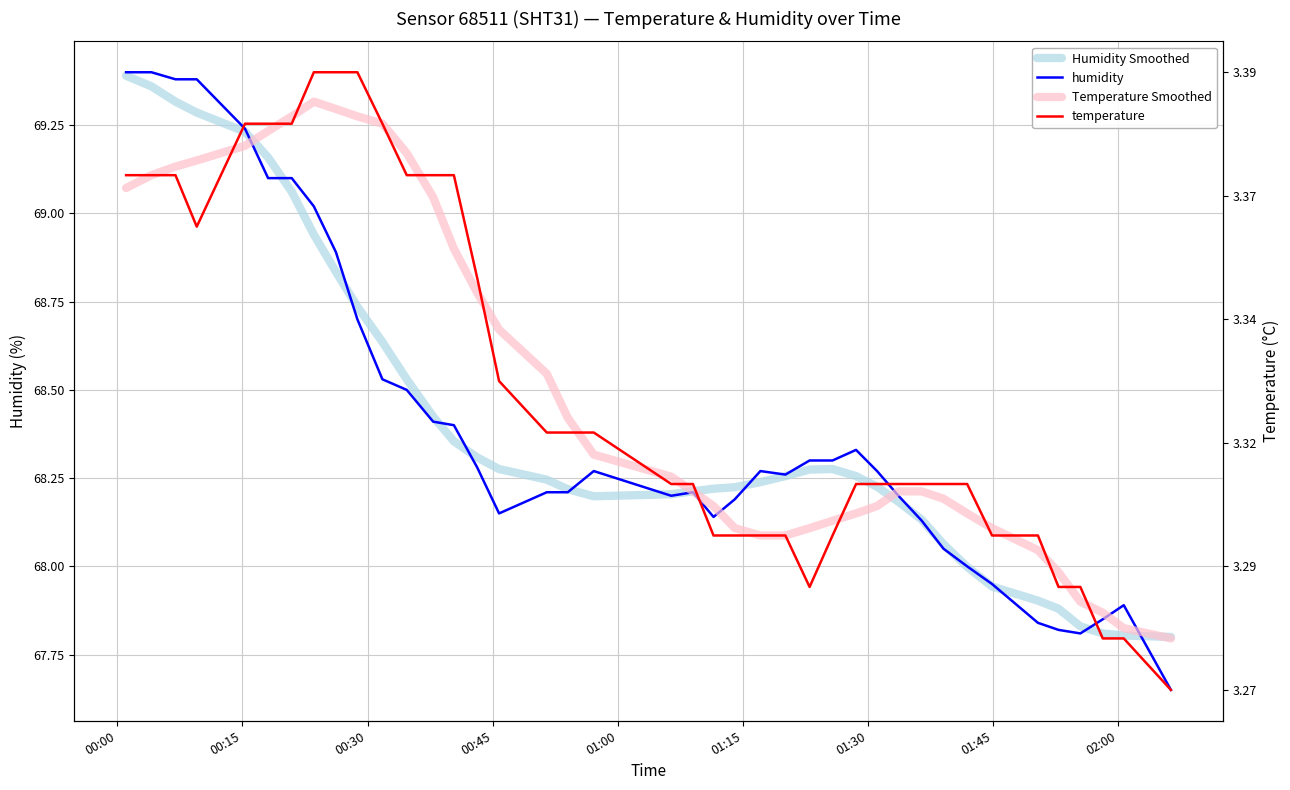

List the series in order of their peak value, lowest first.

Temperature Smoothed, Humidity Smoothed, humidity, temperature